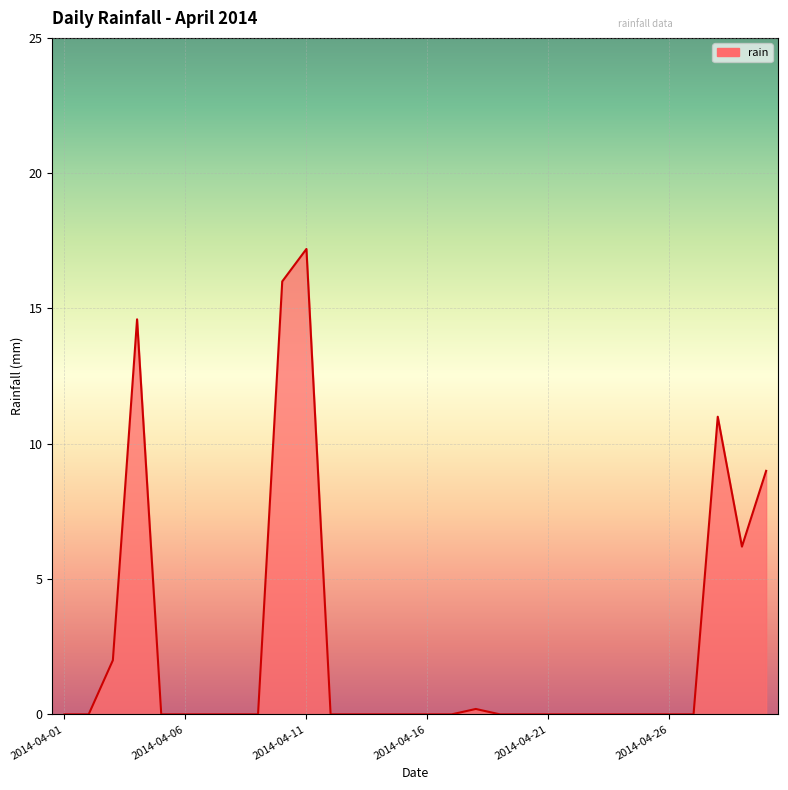

What is the greatest value displayed?

17.2